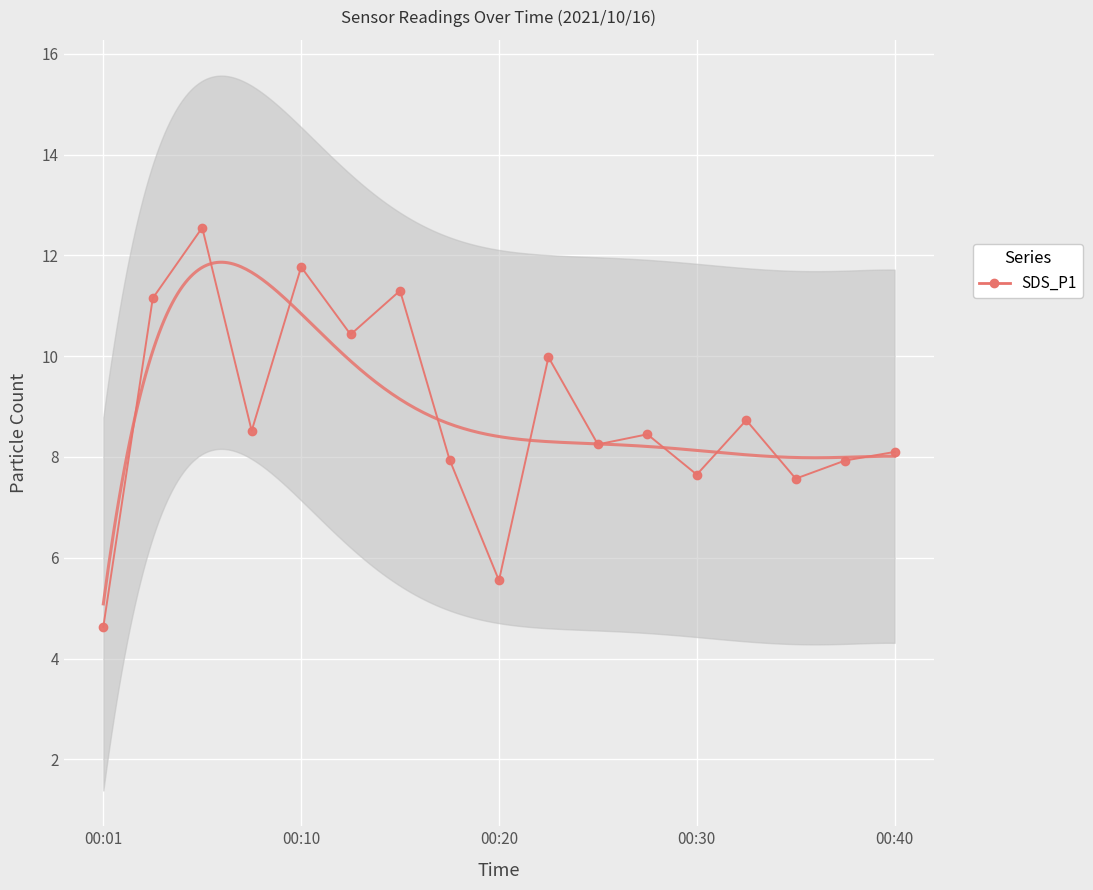

What value does the data have at 00:20?

5.5